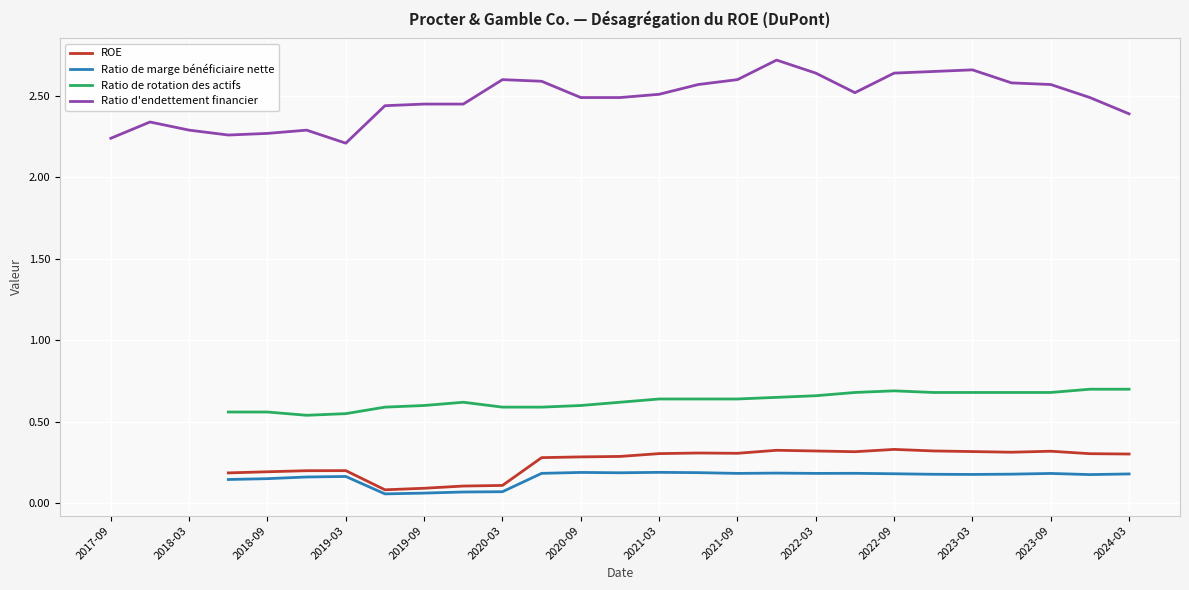

Which series has the largest total across all categories?

Ratio d'endettement financier